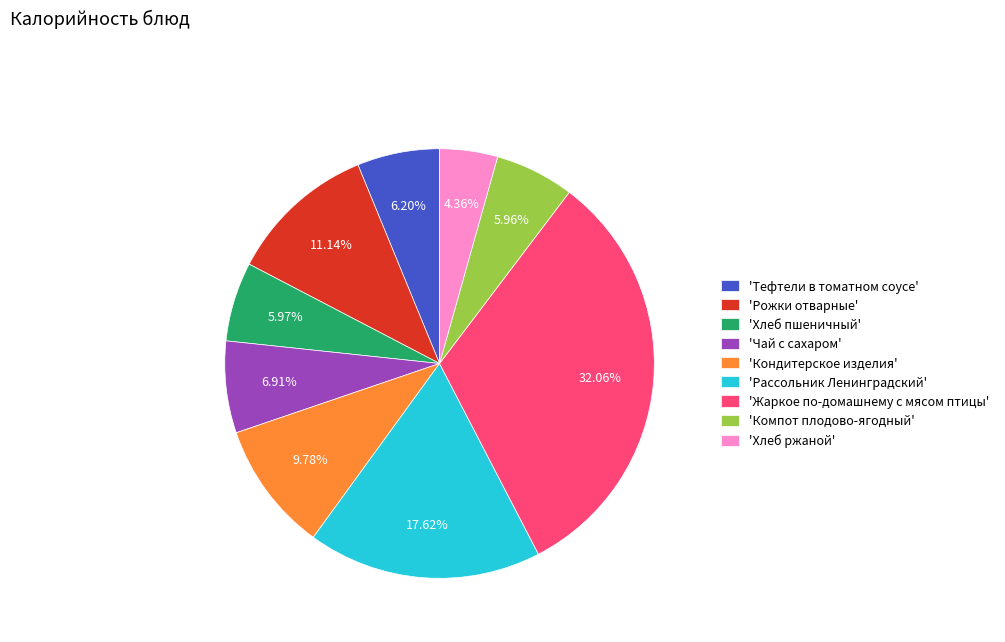

What is the smallest slice in the pie chart?

'Хлеб ржаной'